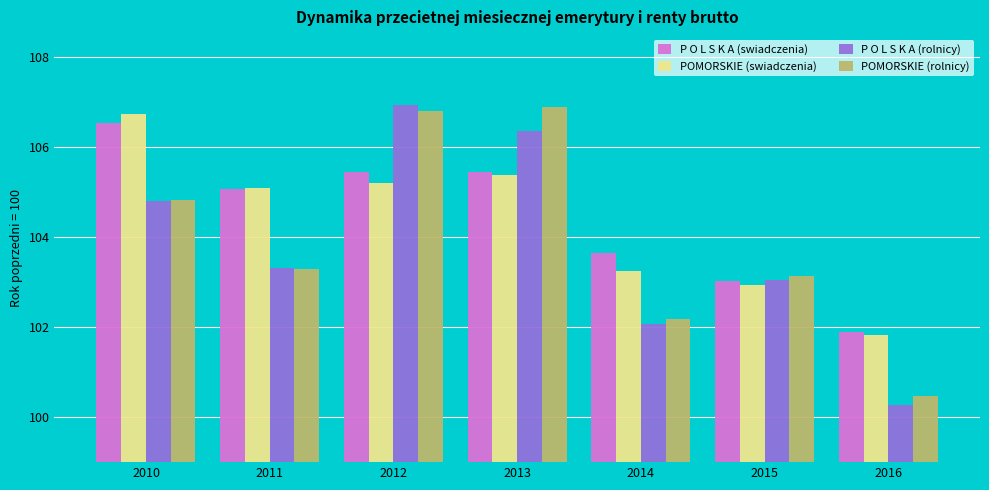

What is the spread (max minus min) of values at 2013?

1.5